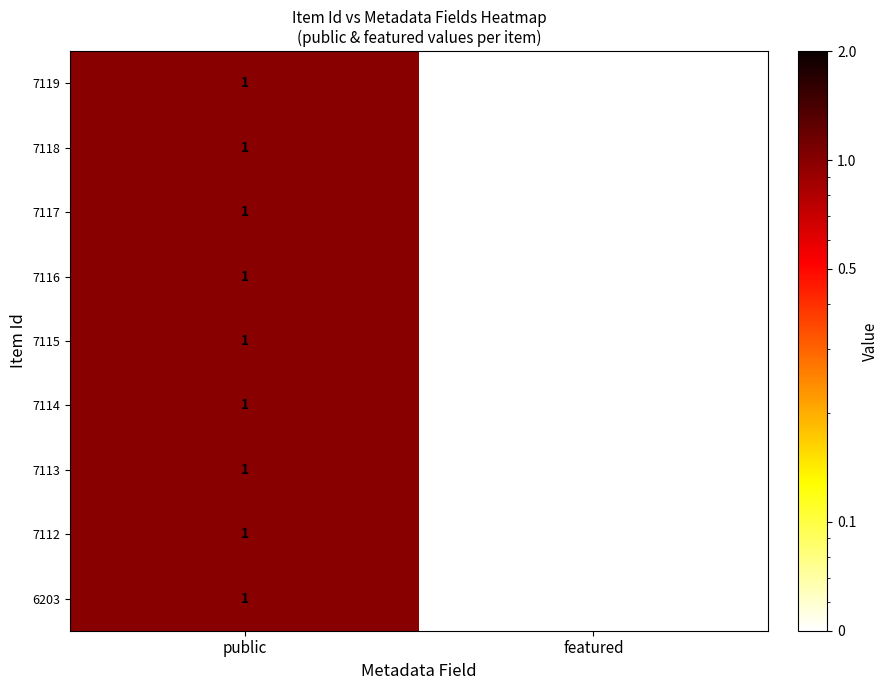

At which label is 7113 closest to 0?

featured